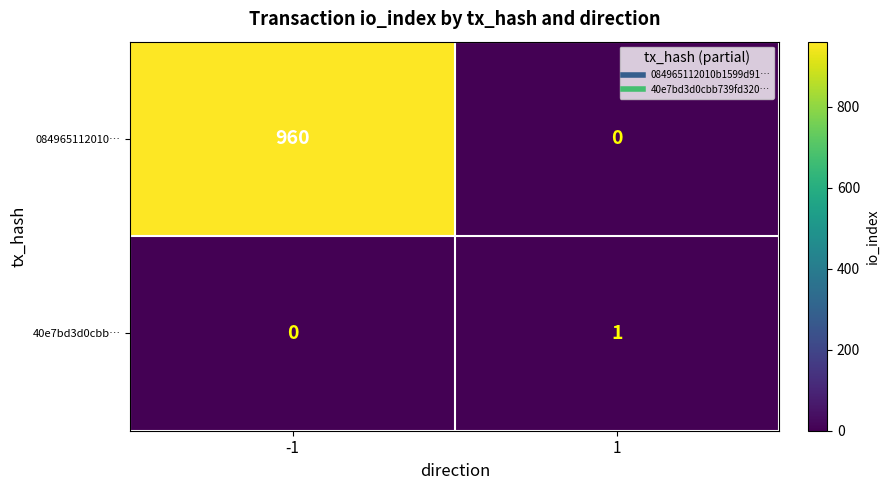

Between -1 and 1, which series saw the biggest shift?

084965112010…